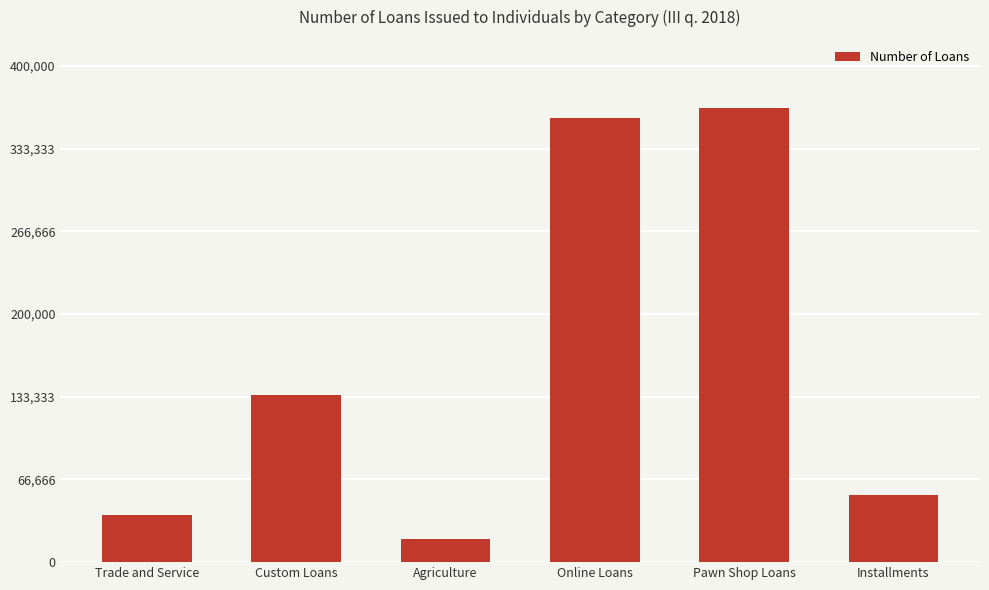

Count the number of data series in this chart.

1